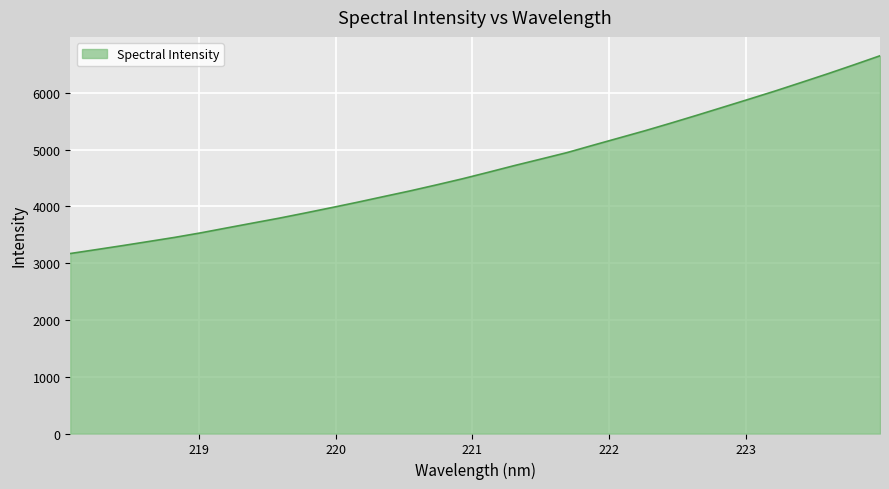

What is the minimum value shown in the chart?

3169.4